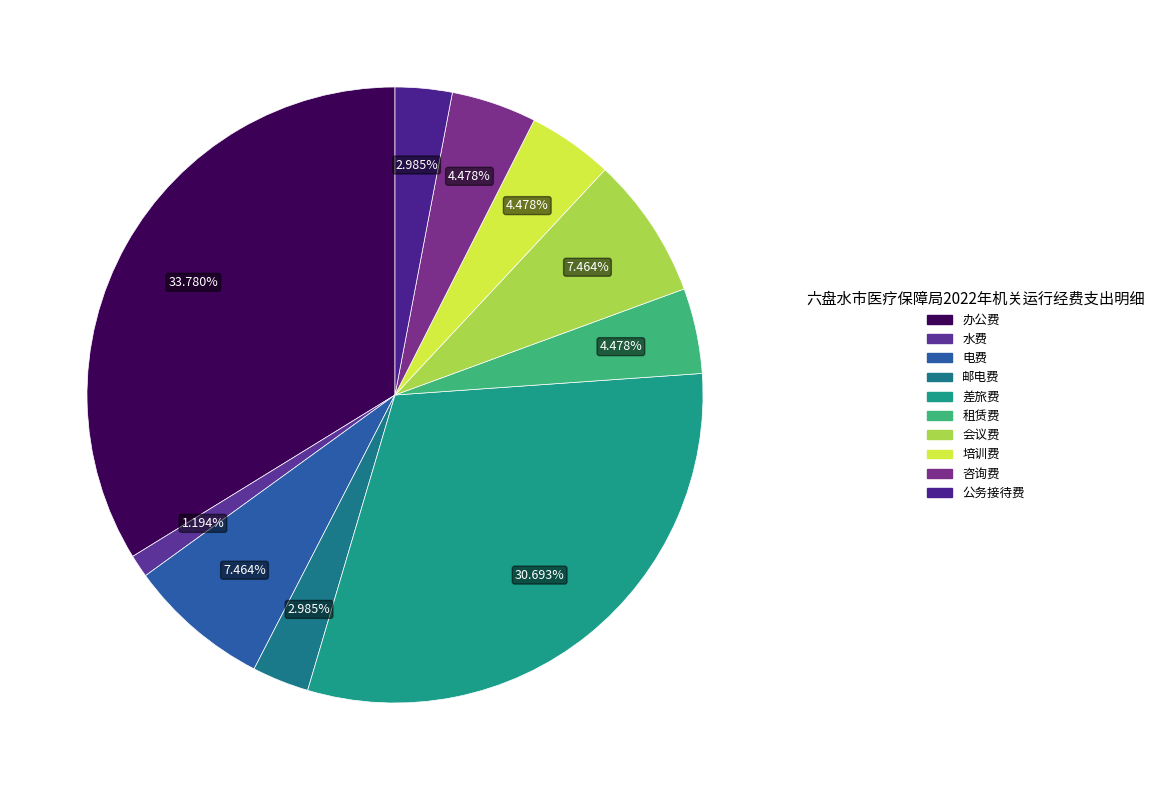

To the nearest percent, what is the difference between the 邮电费 and 差旅费 slice percentages?

28%